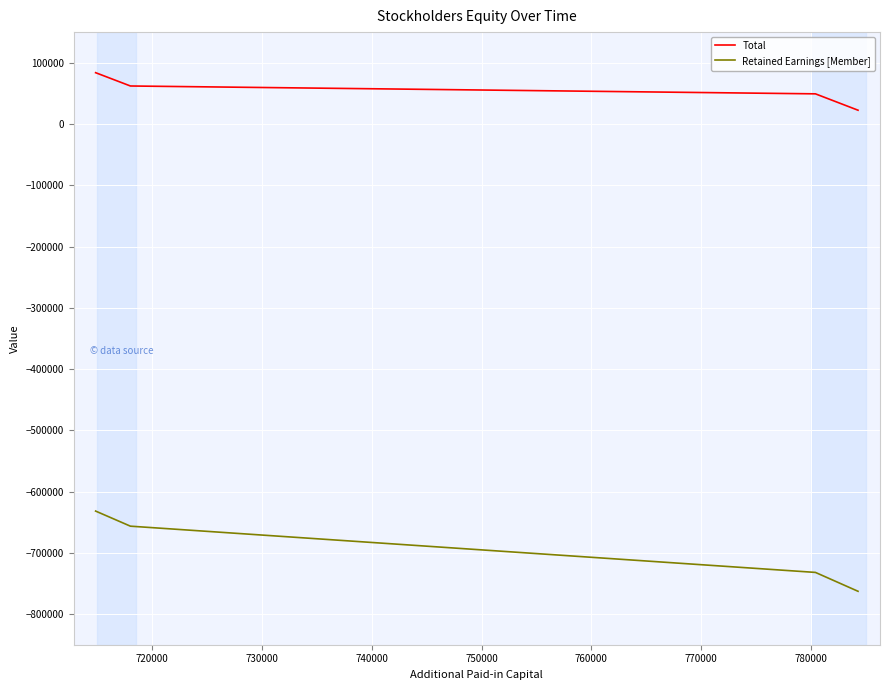

Which series has the largest total across all categories?

Total